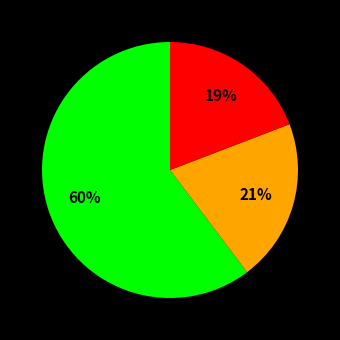

To the nearest percent, what is the average slice percentage?

33%